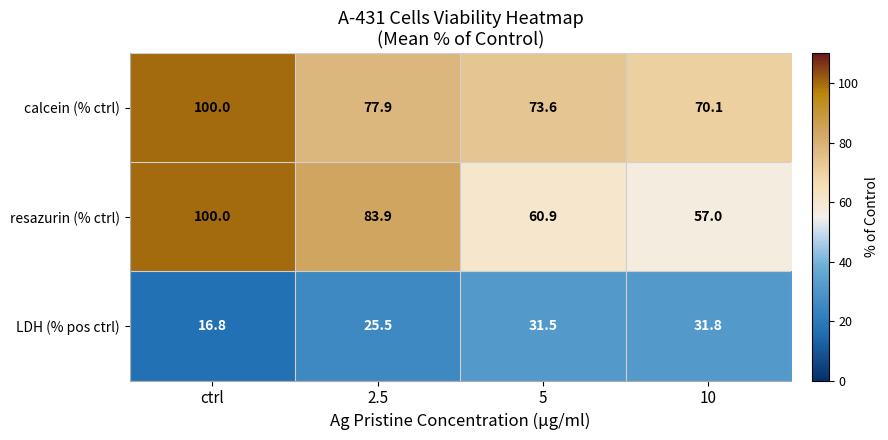

Which label corresponds to the smallest value in the chart?

ctrl